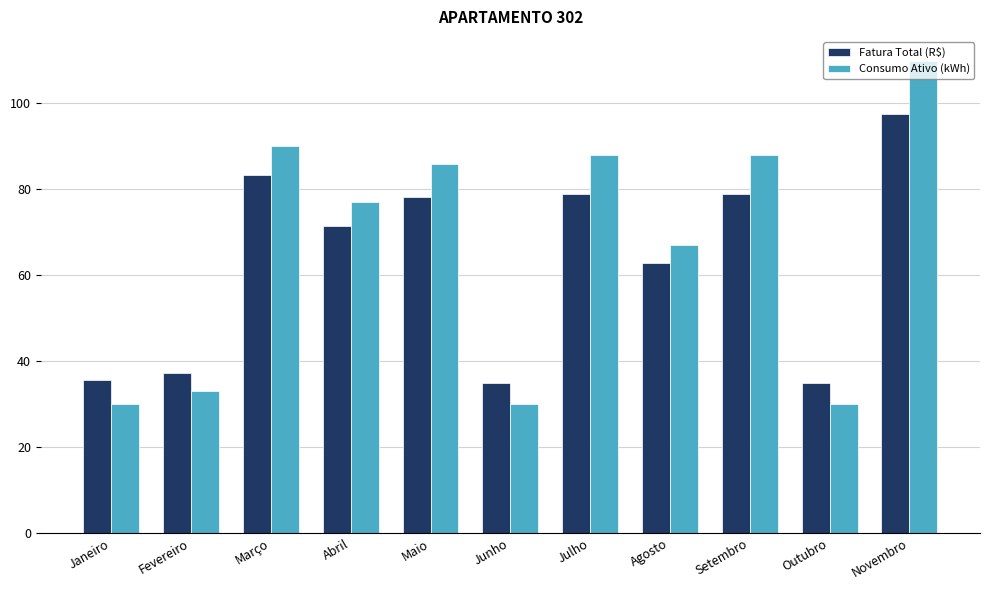

What is the difference between the second highest and second lowest values in the Fatura Total (R$) series?

48.4